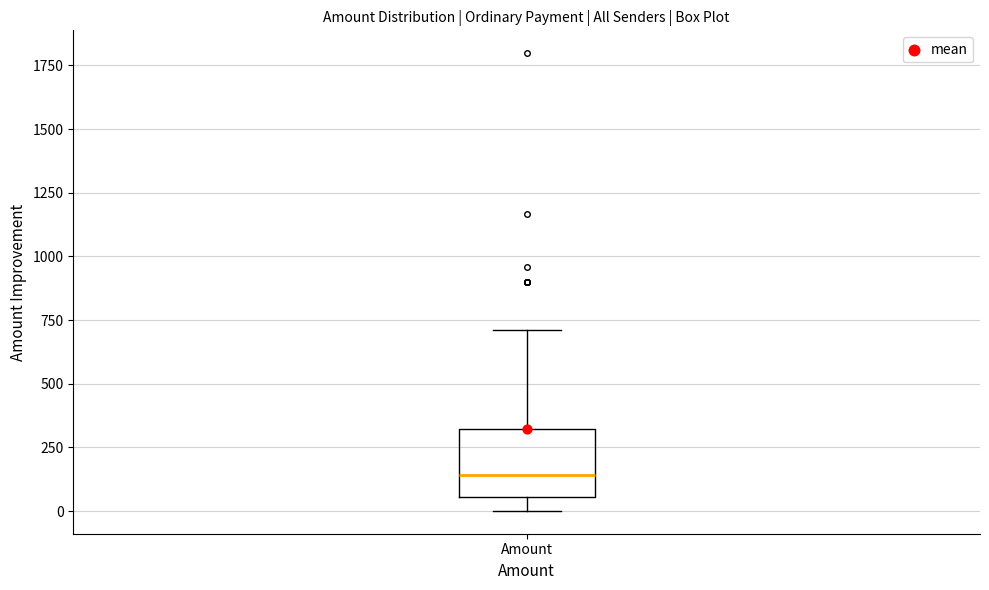

Where is the lower edge of the box for Amount on the y-axis? The values are not printed on the chart, so give them approximately, as read against the axis.

50